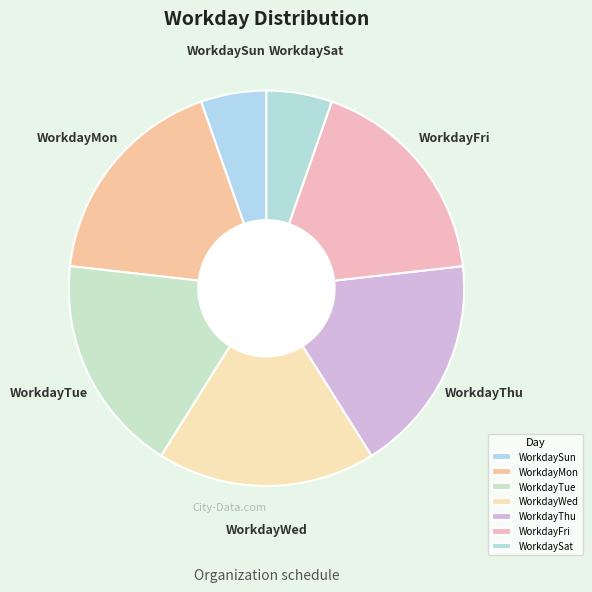

What is the ratio of the value at WorkdayWed to the value at WorkdayThu?

1.0